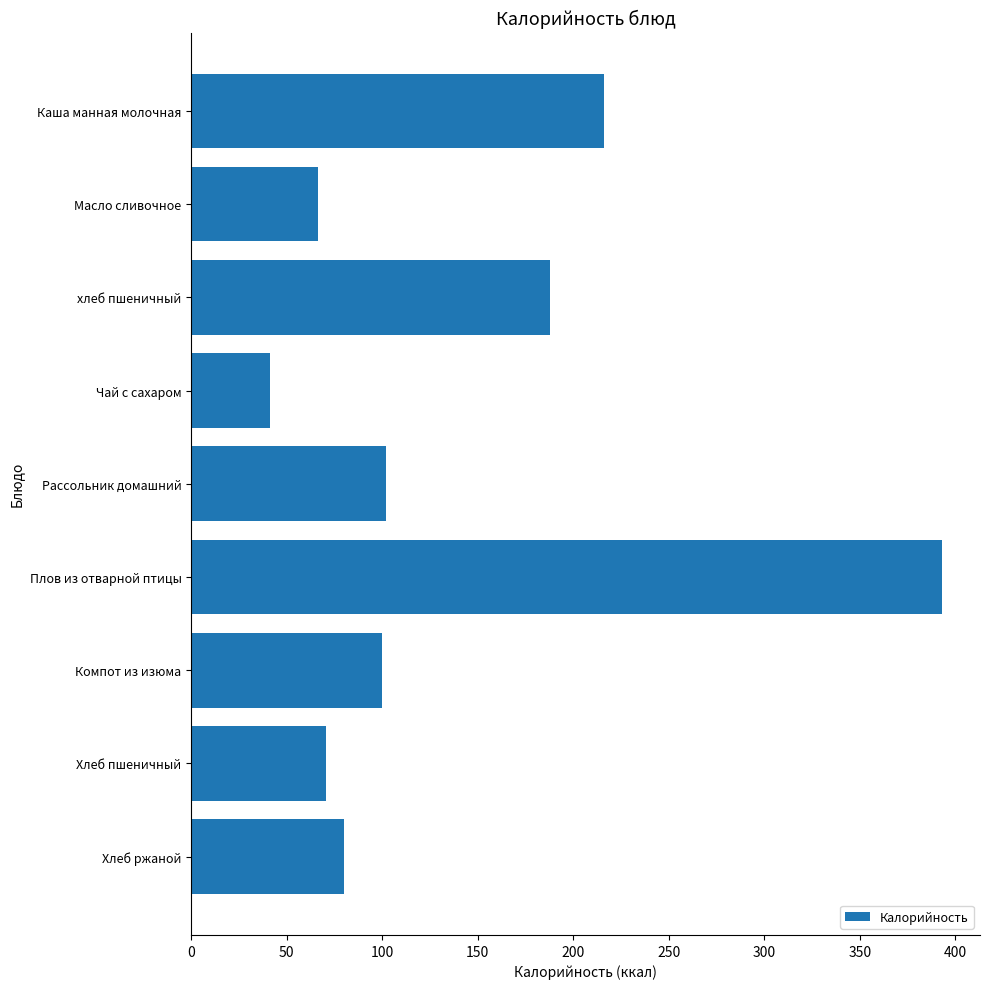

What is the value of the 8th bar from the top?

70.3